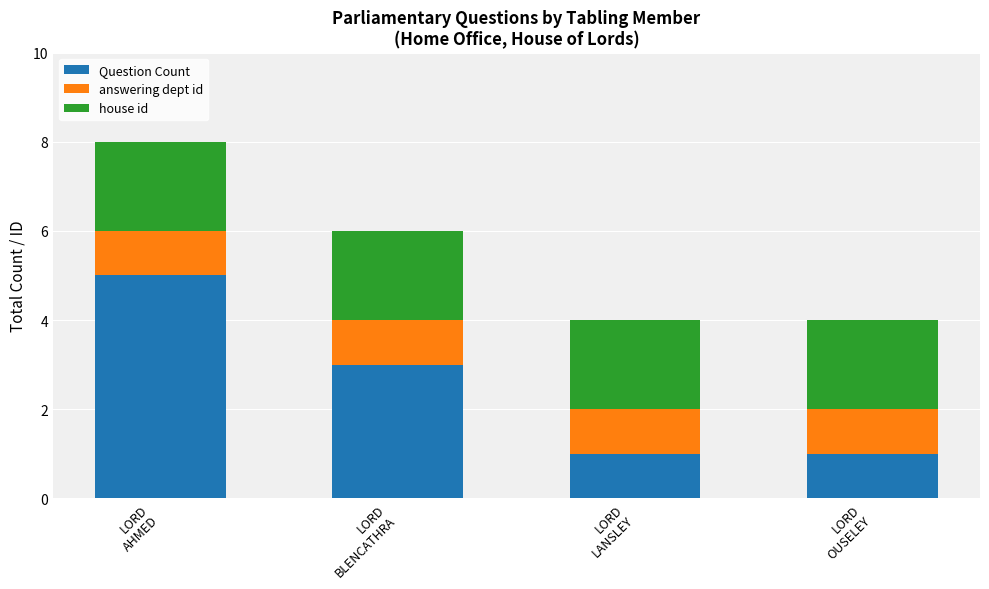

True or false: Question Count has a value of 5 at LORD
AHMED.

True